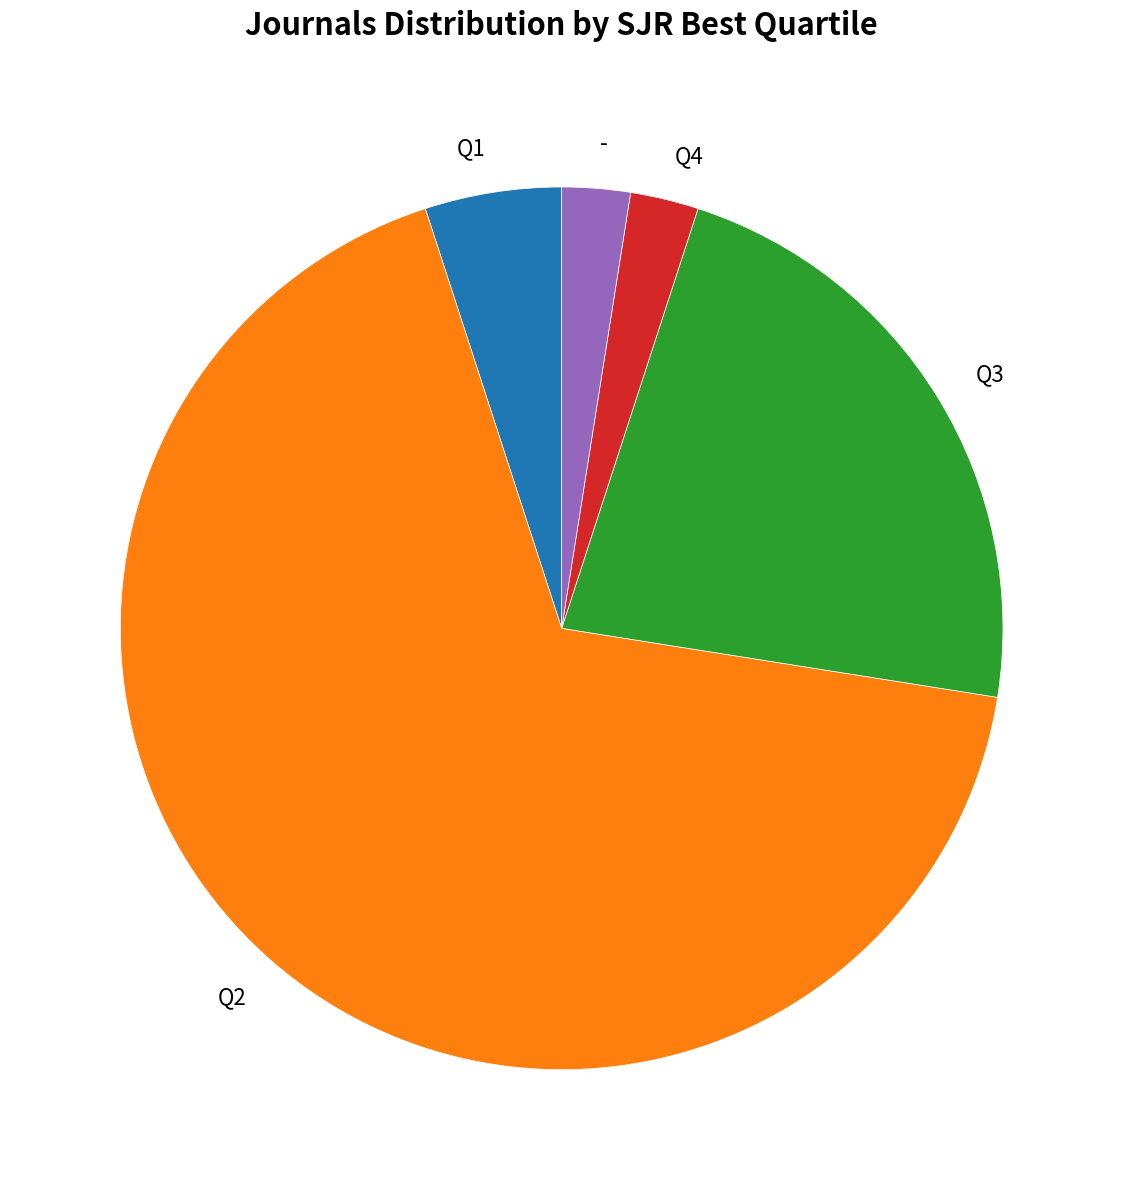

Do Q3 and - together represent more than half of the pie?

No